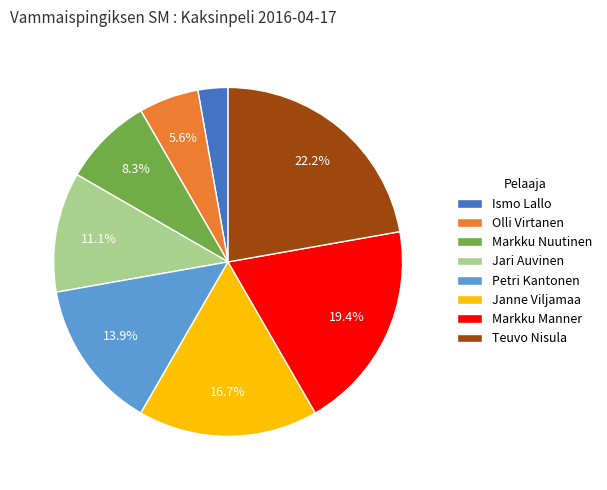

Is the sum of Jari Auvinen and Ismo Lallo greater than half?

No